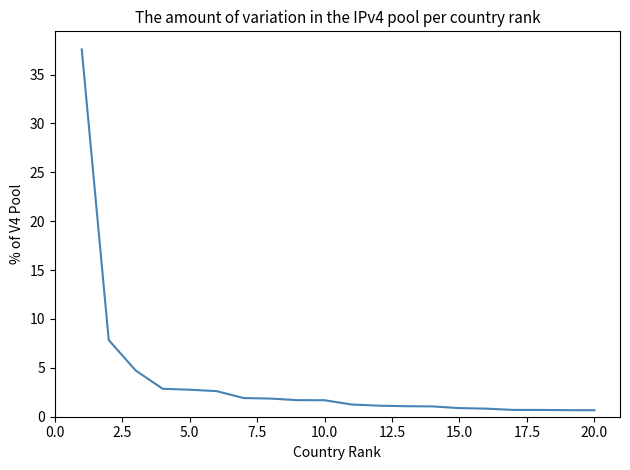

How many lines are shown in the chart?

1